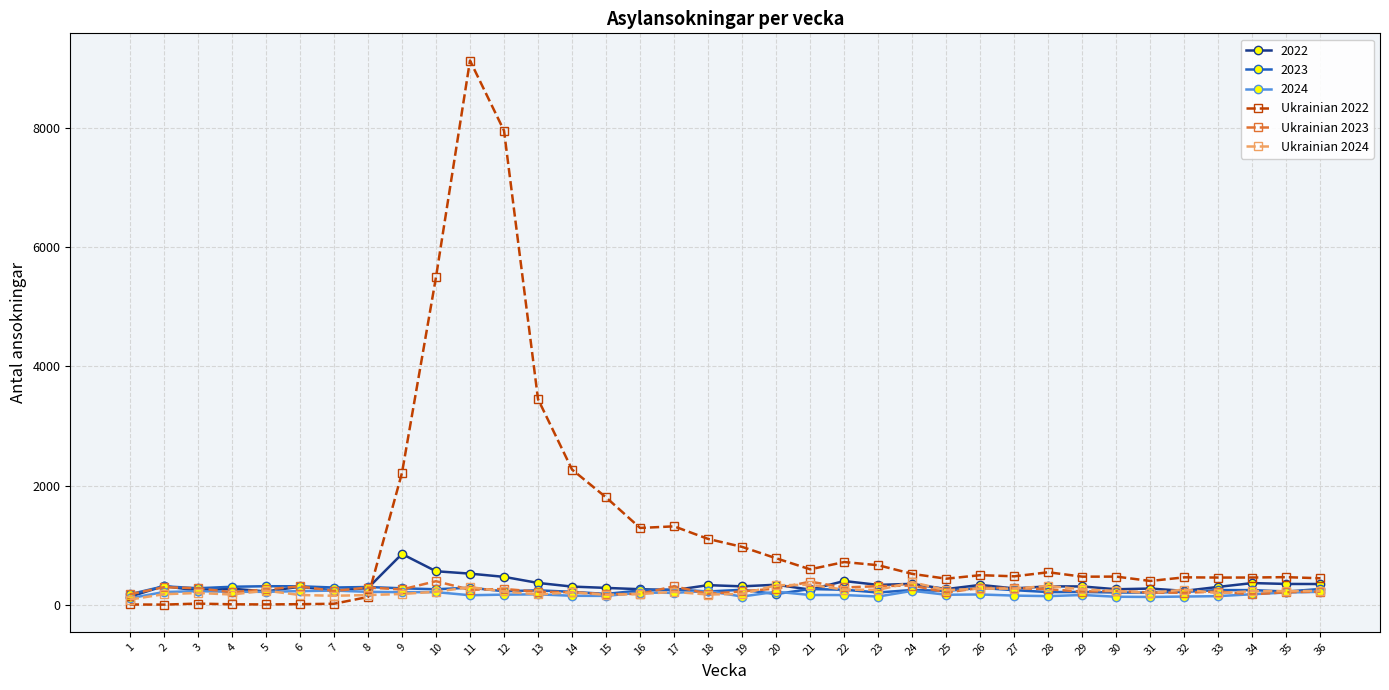

What are all the series names shown in the legend?

2022, 2023, 2024, Ukrainian 2022, Ukrainian 2023, Ukrainian 2024